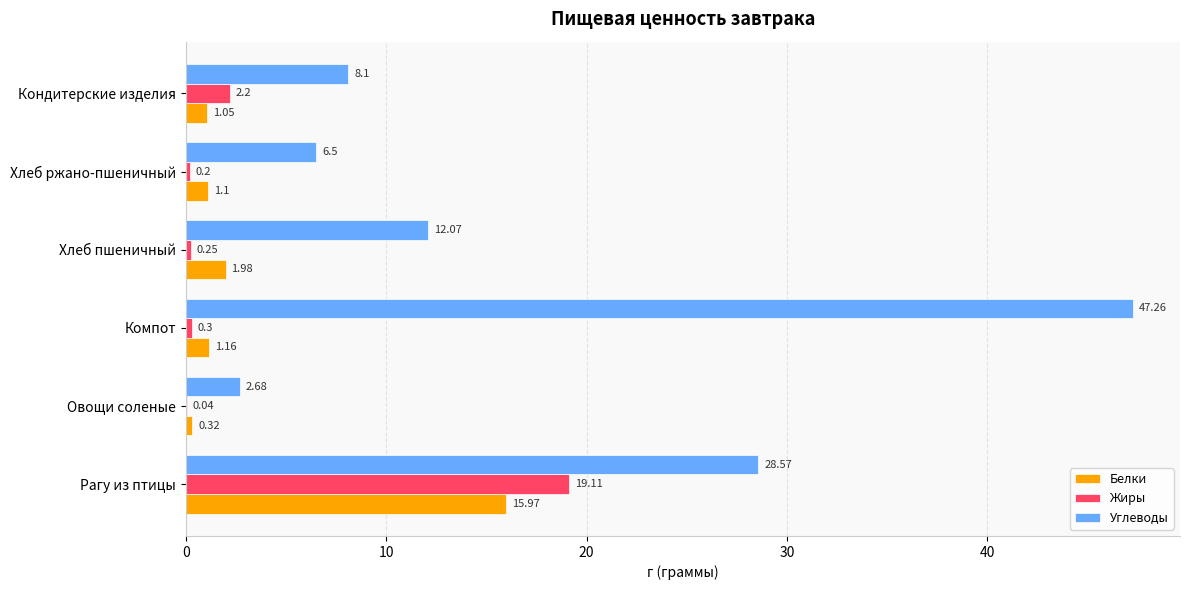

Which series has the largest total across all categories?

Углеводы